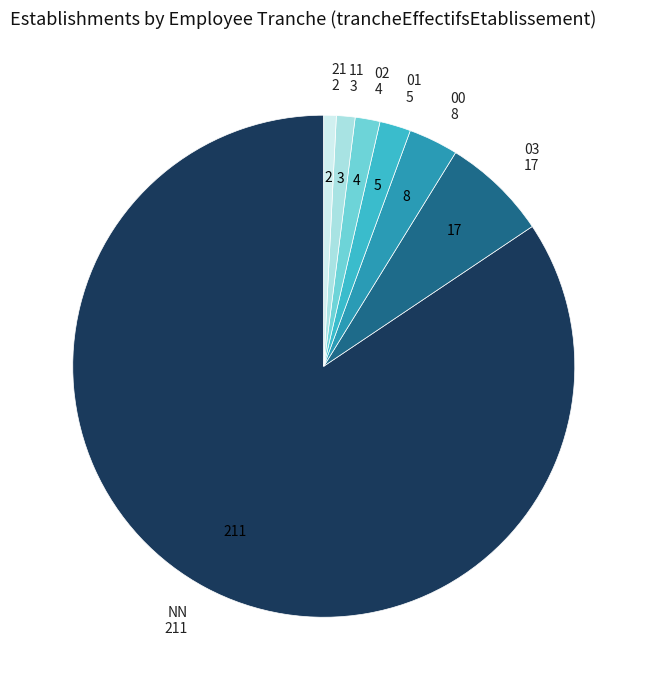

Does any single category account for the majority?

Yes